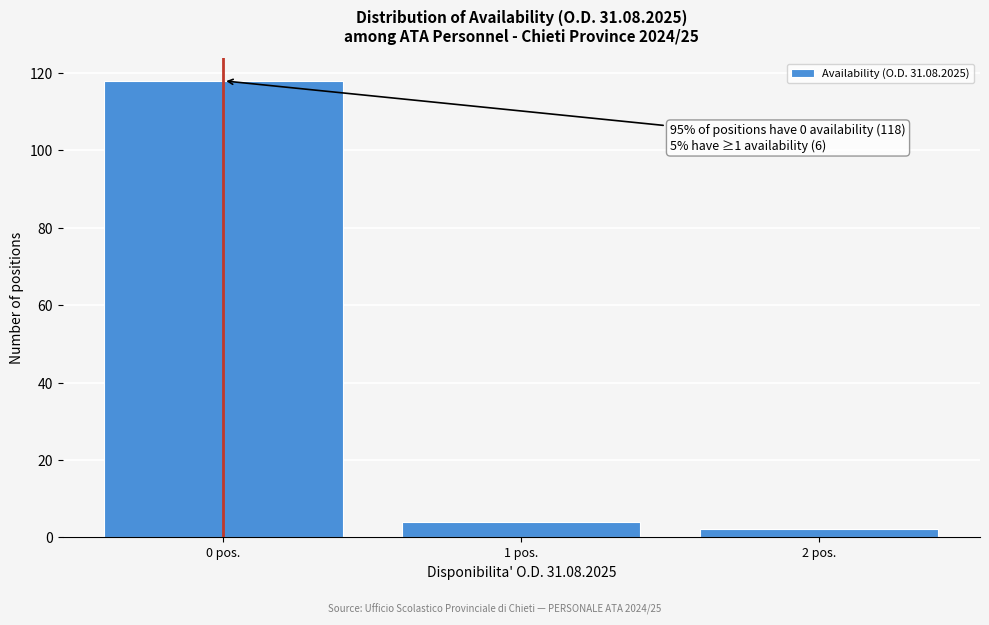

Reading right to left, list all the values displayed in this chart.

2 pos.=2	1 pos.=4	0 pos.=118